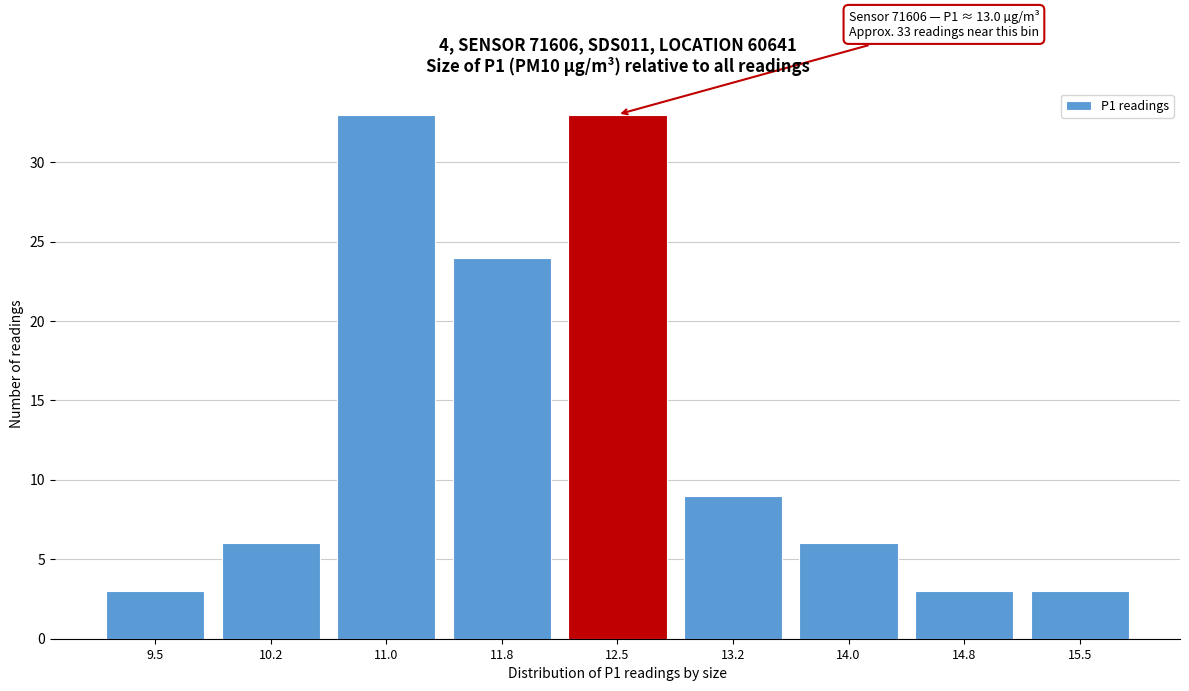

Reading left to right, list all the values displayed in this chart.

9.5=3	10.2=6	11.0=33	11.8=24	12.5=33	13.2=9	14.0=6	14.8=3	15.5=3